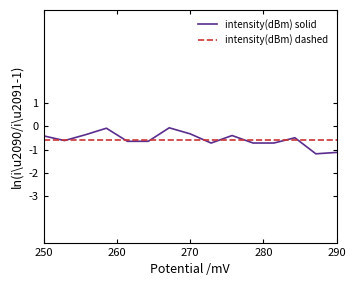

Does the chart have visible grid lines?

No